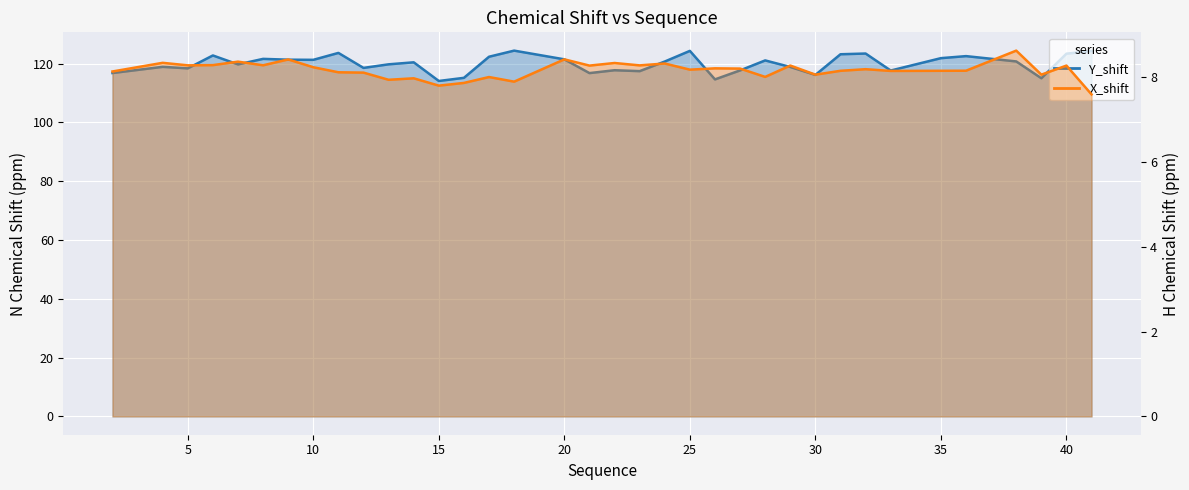

What is the smallest value displayed?

7.6